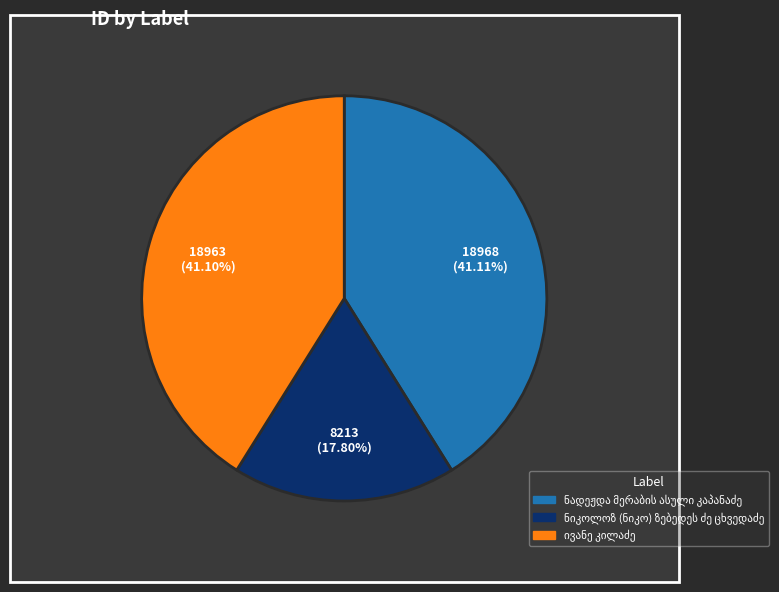

What percentage is the ნიკოლოზ (ნიკო) ზებედეს ძე ცხვედაძე slice, to the nearest percent?

18%